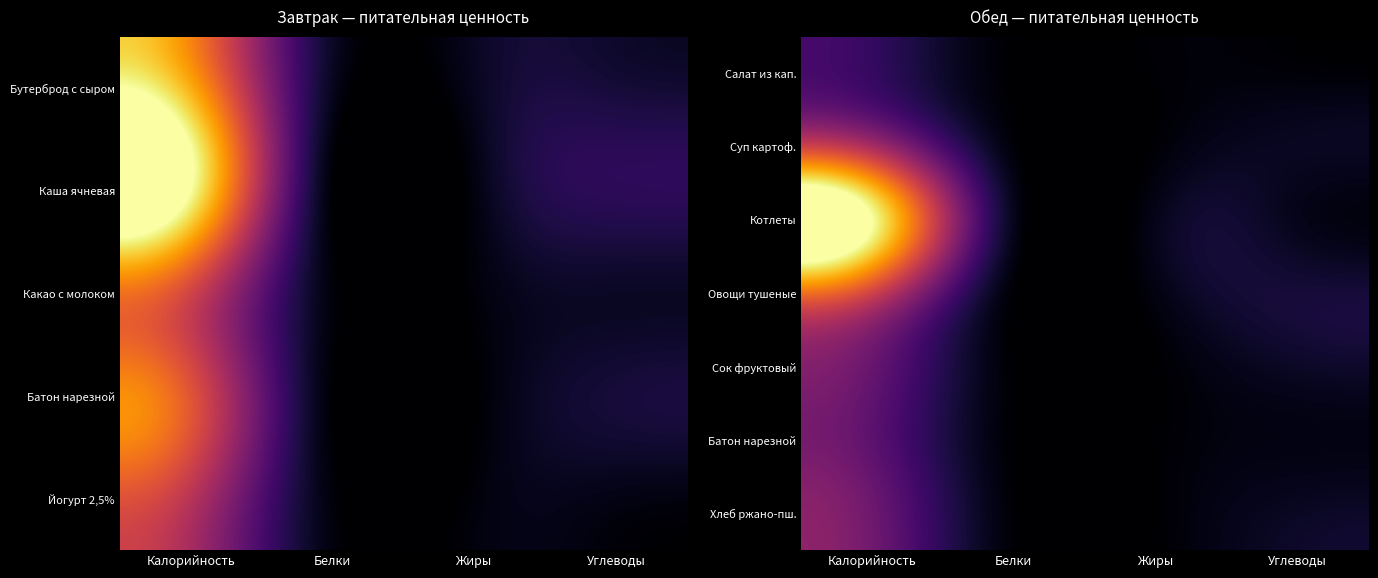

Count the number of data series in this chart.

7